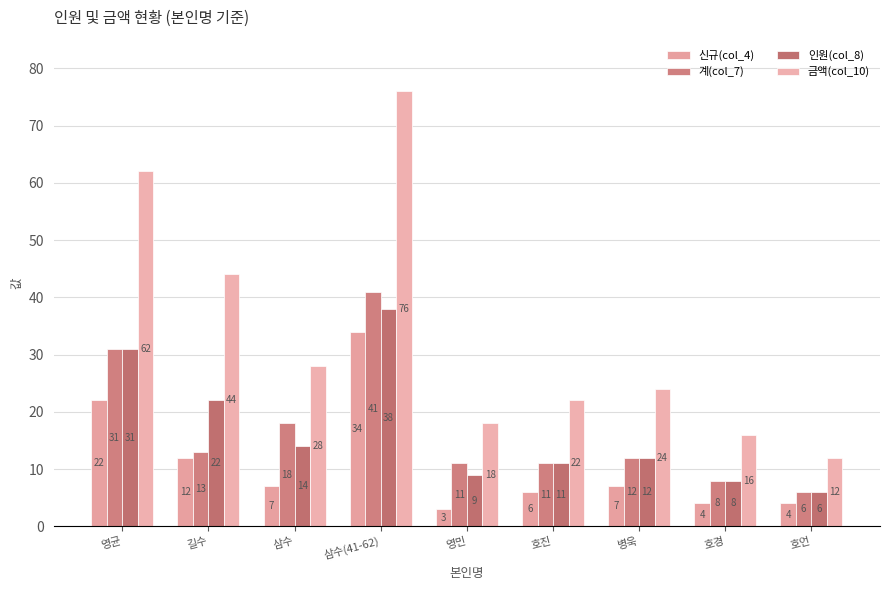

Rank the series at 삼수(41-62) from highest to lowest value.

금액(col_10), 계(col_7), 인원(col_8), 신규(col_4)